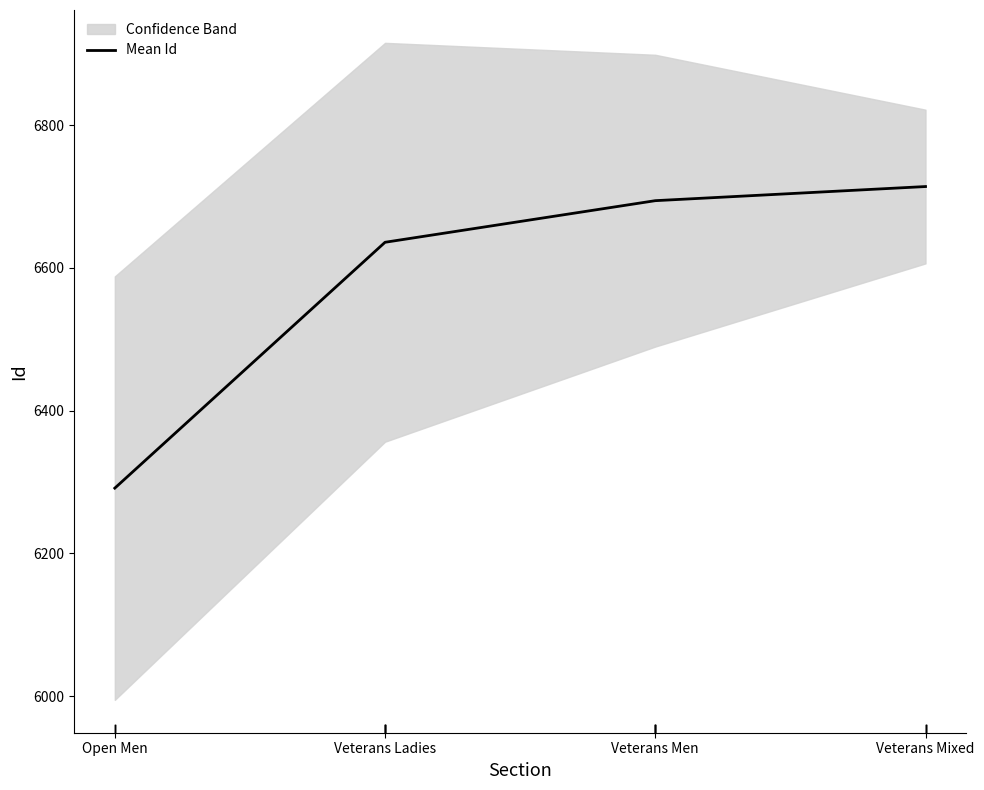

What is the average value?

6583.7